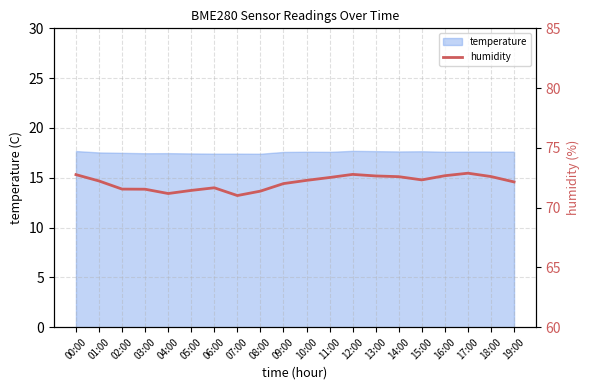

Where does the data first go above 72?

00:00